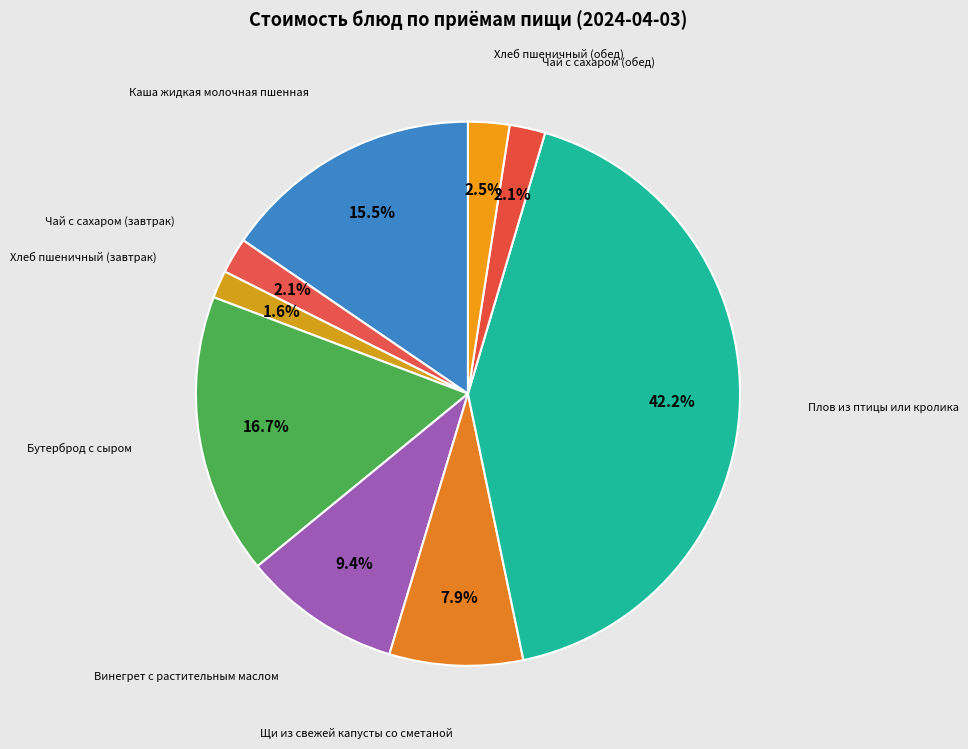

The Бутерброд с сыром slice represents 27% of the pie. True or false?

False